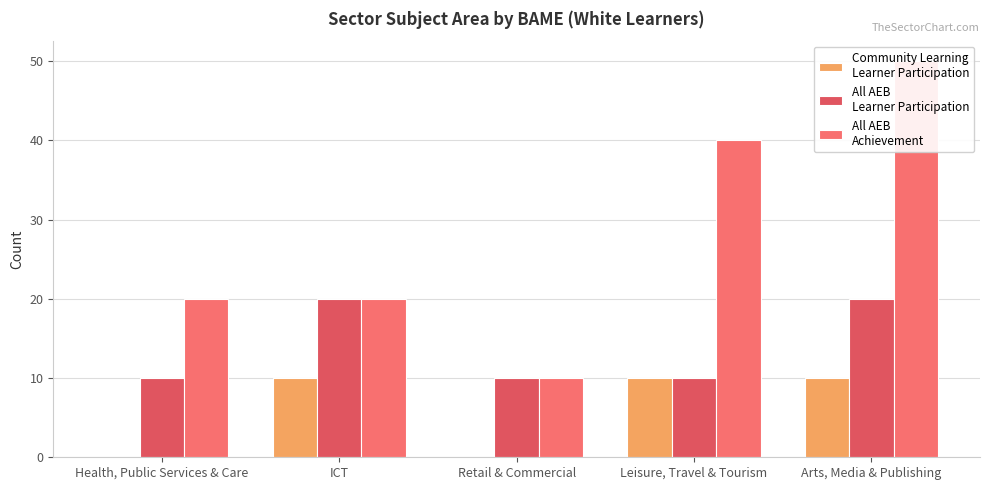

Are the bars horizontal?

No